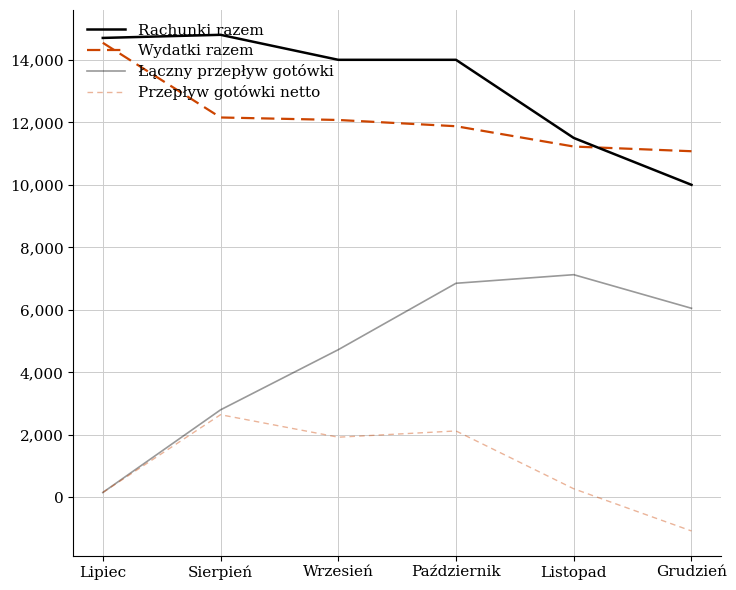

True or false: Rachunki razem and Przepływ gotówki netto intersect in this chart.

False